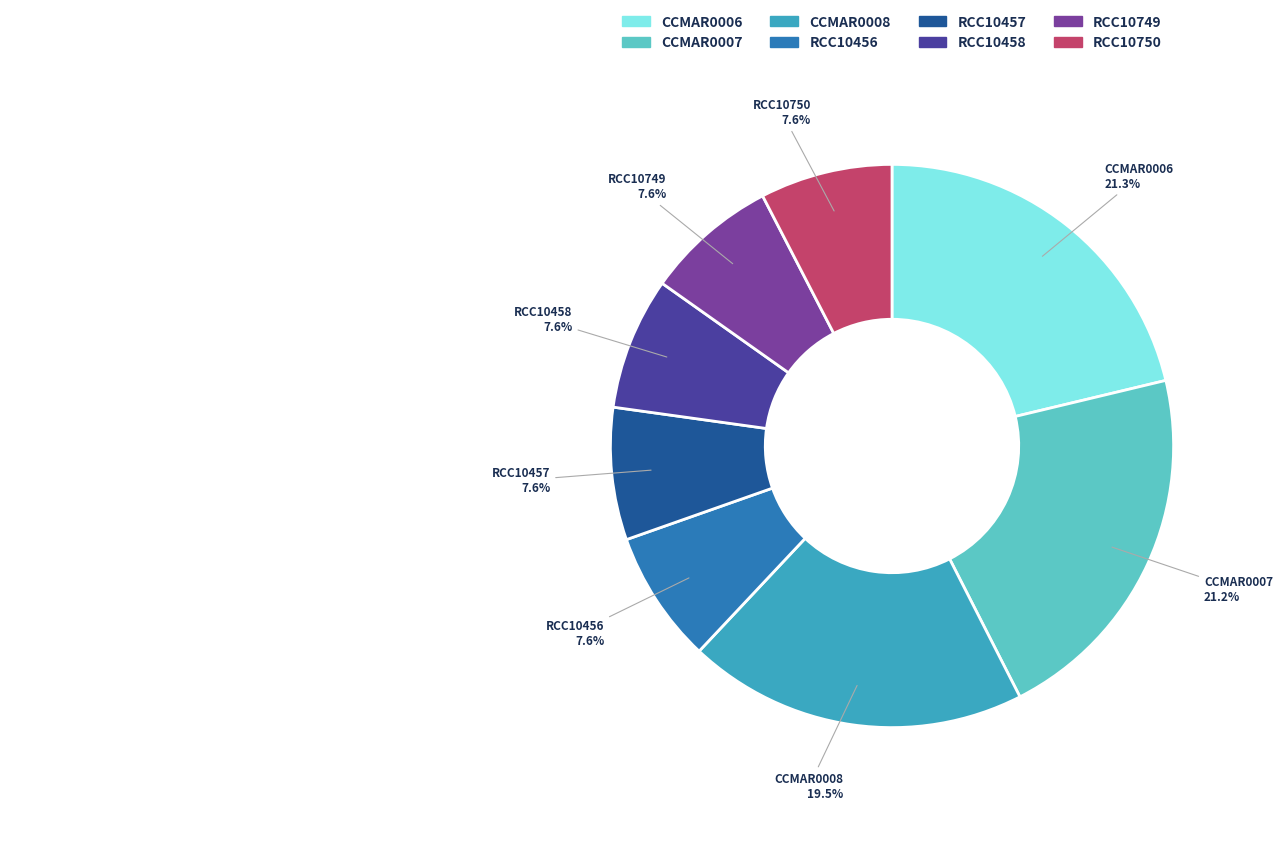

What portion of the pie excludes RCC10749?

92.4%